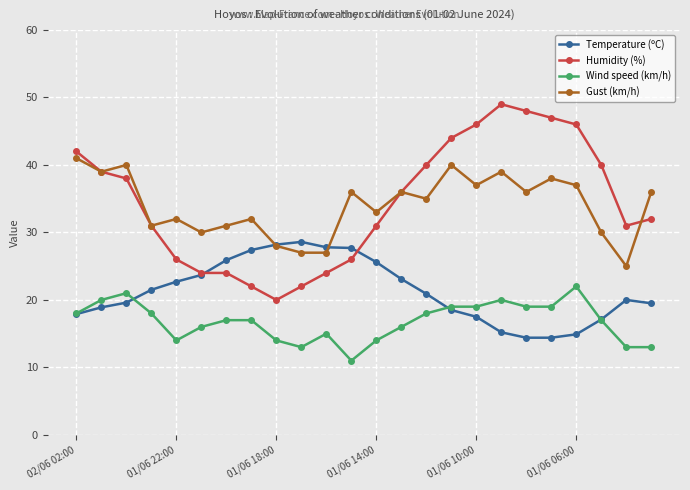

What is the value of the Gust (km/h) point at the 20th from the left?

38.0